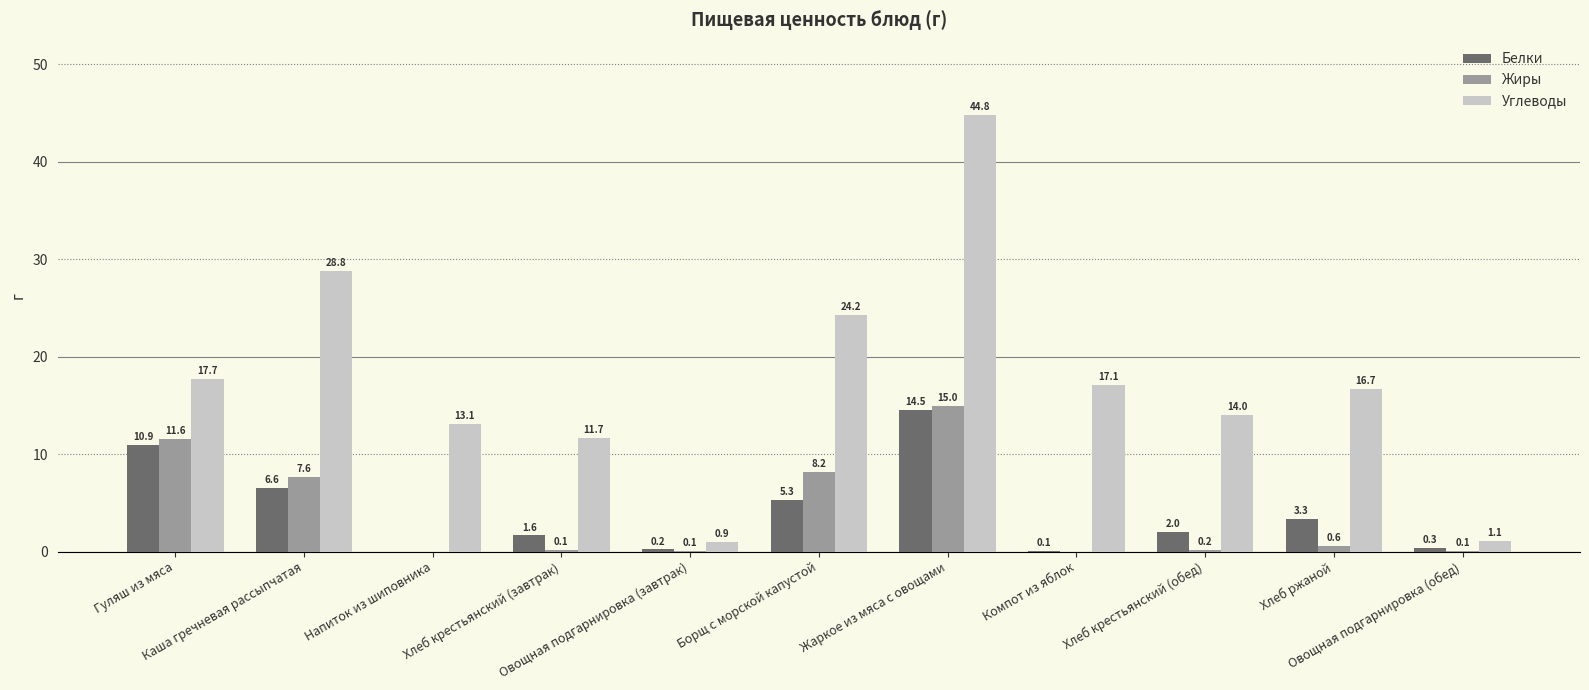

Which series has the largest total across all categories?

Углеводы